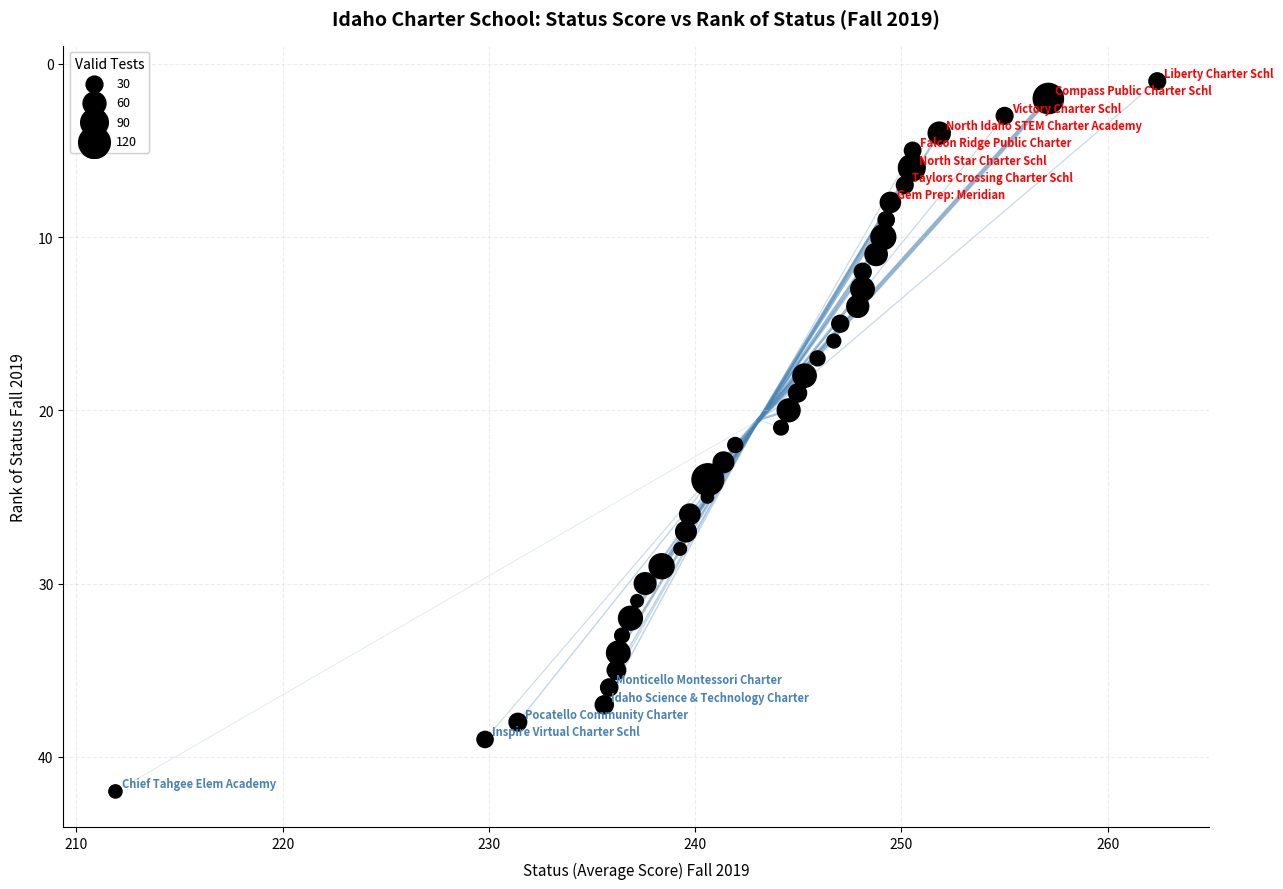

What is the range of Y values (max minus min)?

41